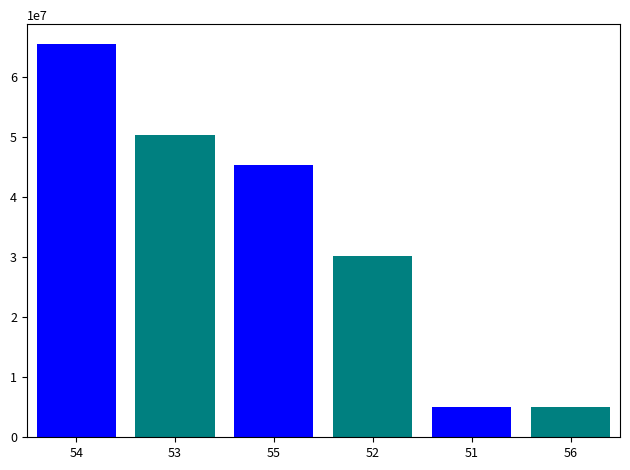

What is the maximum value shown in the chart?

65613236